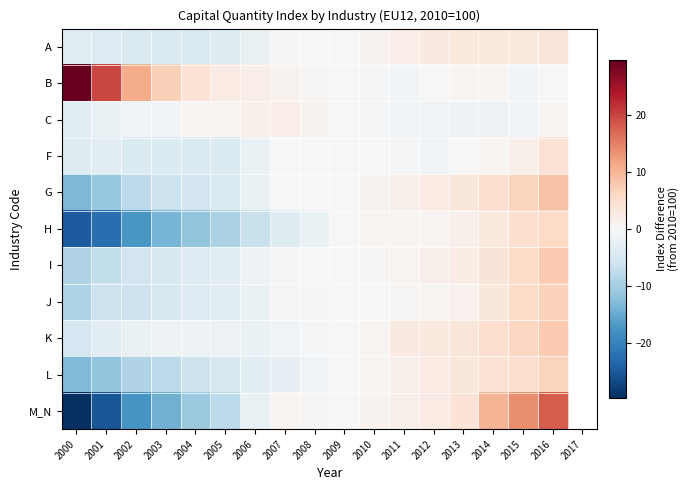

At 2011, list the series in order from smallest to largest.

C, B, F, J, H, I, L, G, M_N, A, K